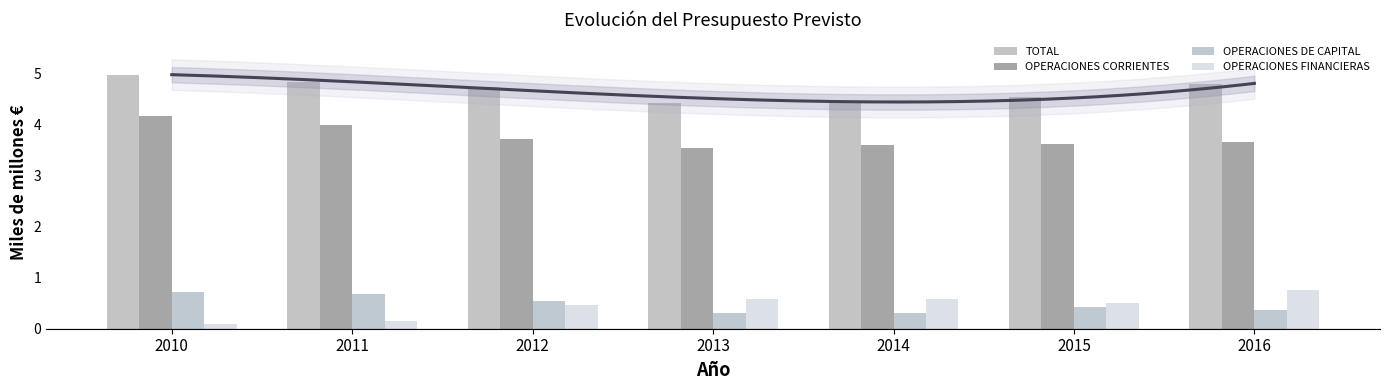

At how many categories does at least one series exceed 3?

7